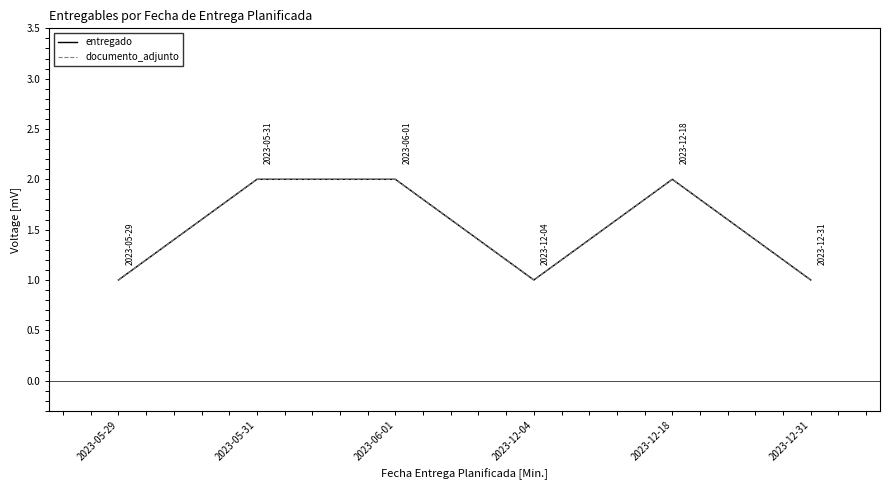

How many documento_adjunto values are between 1 and 2?

6